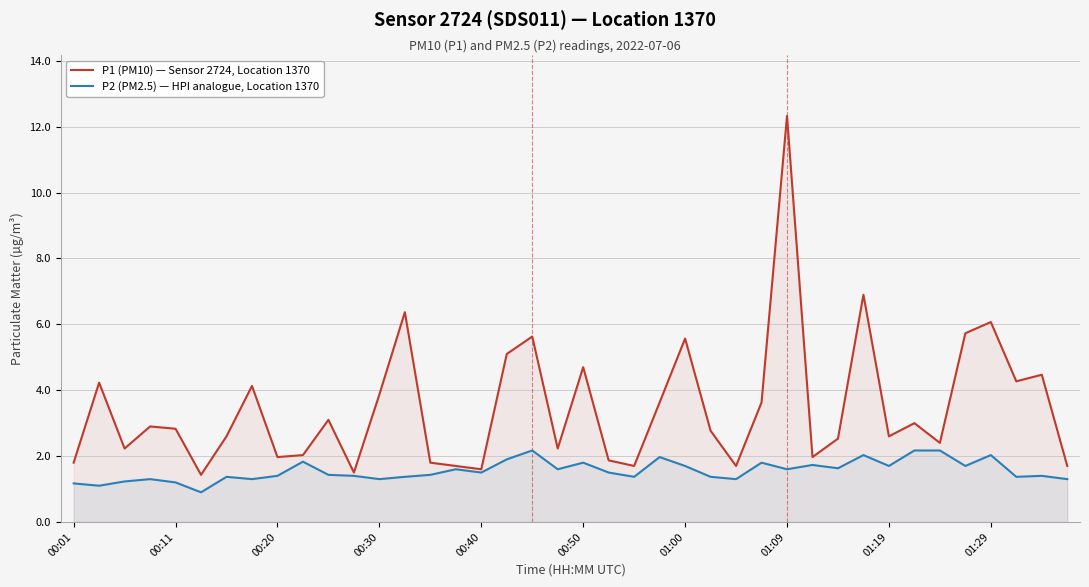

True or false: P1 (PM10) — Sensor 2724, Location 1370 and P2 (PM2.5) — HPI analogue, Location 1370 cross at least once.

False